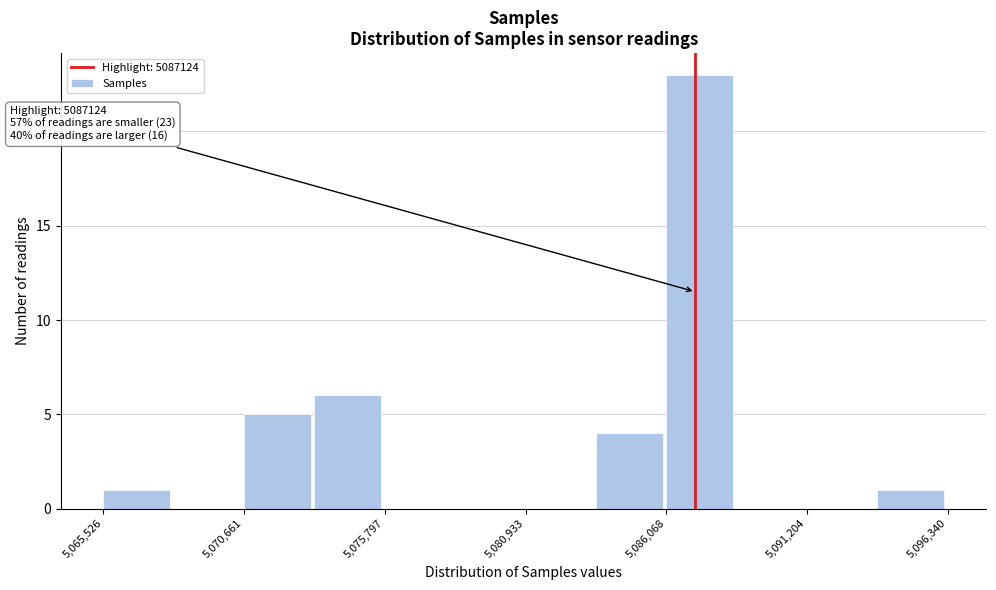

Read against the x-axis, roughly where is the centre of the tallest bar?

5087000